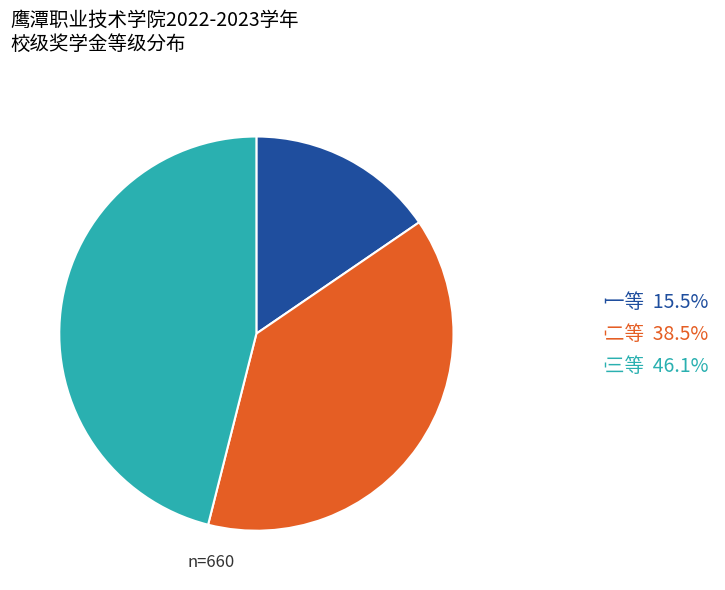

Does 三等 account for over 50% of the chart?

No